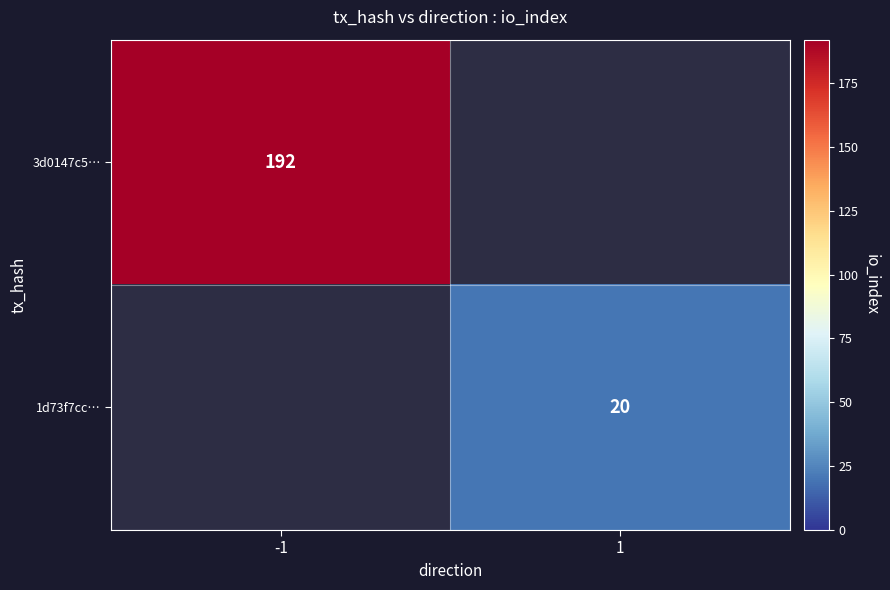

The value of 3d0147c5… at -1 is 326.9. True or false?

False